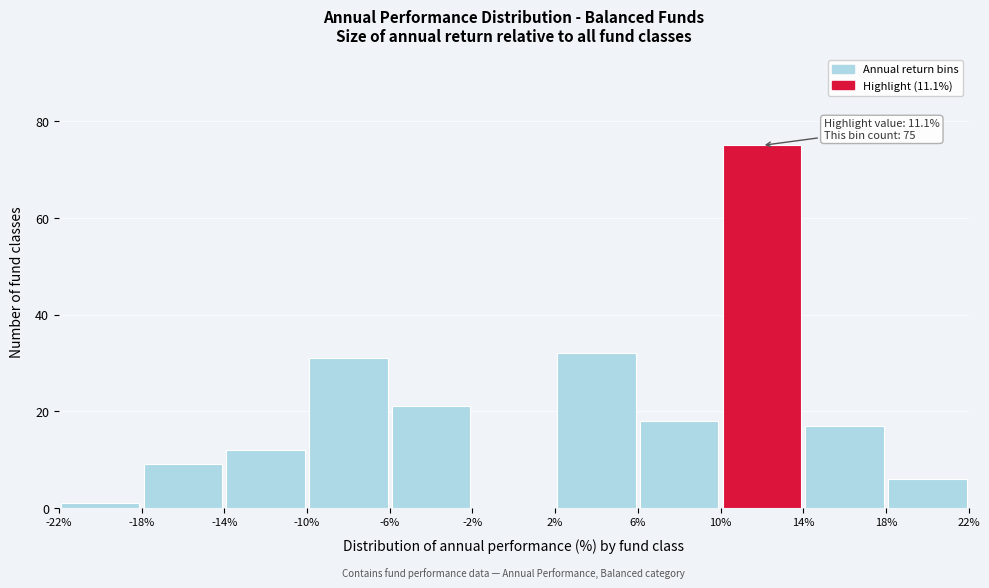

Over which range of the x-axis is the bar tallest?

10% to 14%